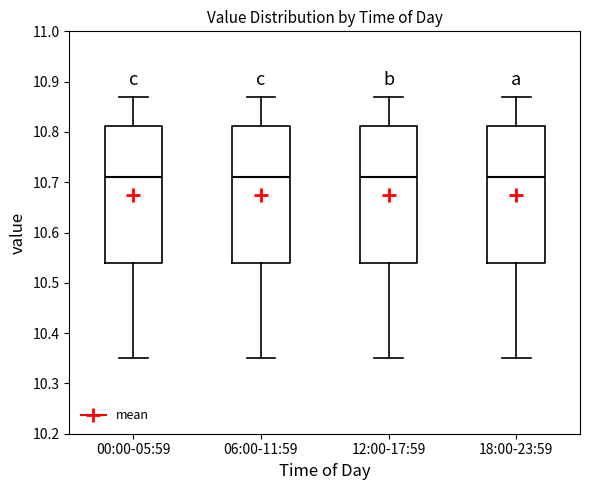

Reading left to right, read every box against the y-axis: the position of its median line, the range the box covers, and the ends of its whiskers. The values are not printed on the chart, so give them approximately, as read against the axis.

00:00-05:59: median 10.71, box 10.54 to 10.81, whiskers 10.35 to 10.87
06:00-11:59: median 10.71, box 10.54 to 10.81, whiskers 10.35 to 10.87
12:00-17:59: median 10.71, box 10.54 to 10.81, whiskers 10.35 to 10.87
18:00-23:59: median 10.71, box 10.54 to 10.81, whiskers 10.35 to 10.87